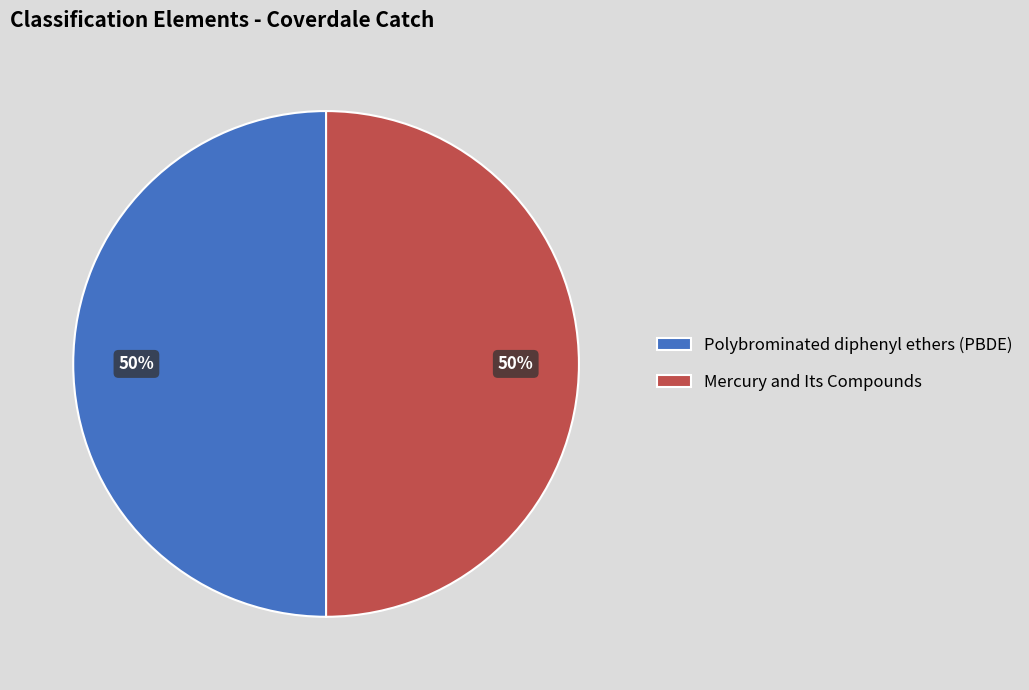

Combined, do Mercury and Its Compounds and Polybrominated diphenyl ethers (PBDE) account for over 50%?

Yes